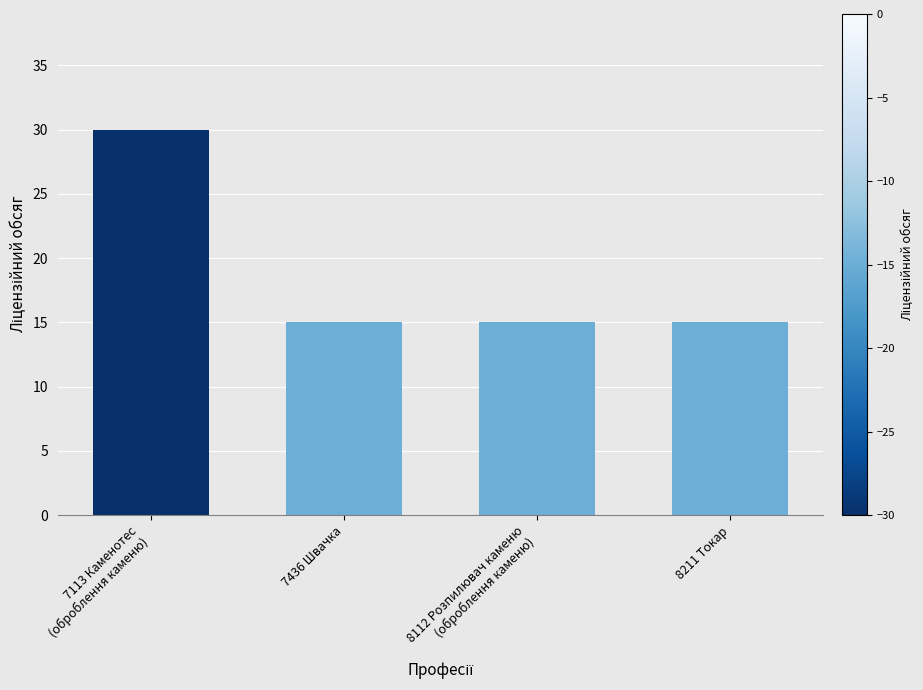

True or false: the data shows 9 at 8211 Токар.

False